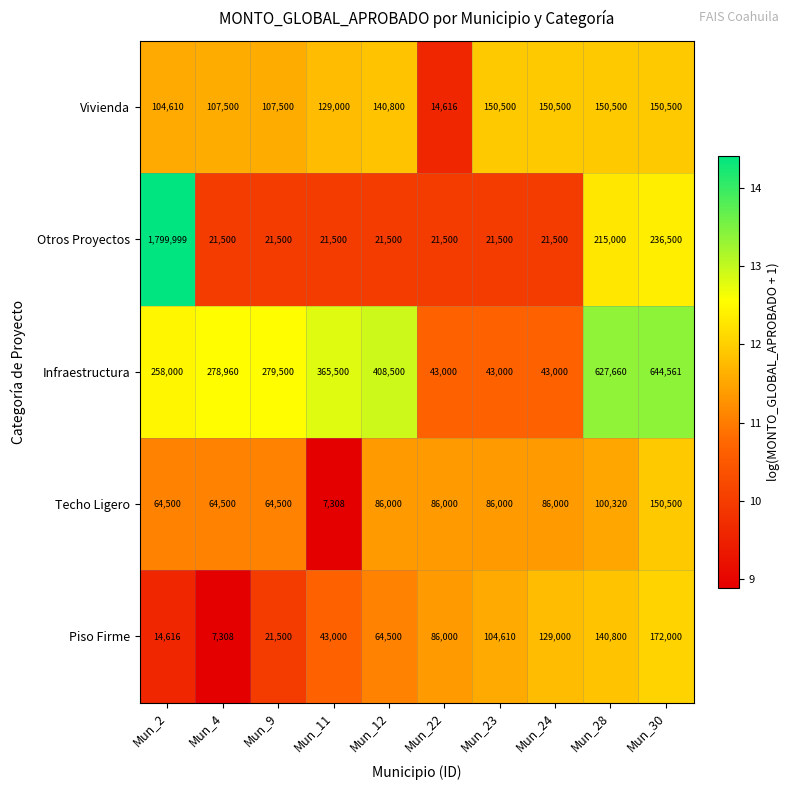

Which series has the largest range (max minus min)?

Otros Proyectos